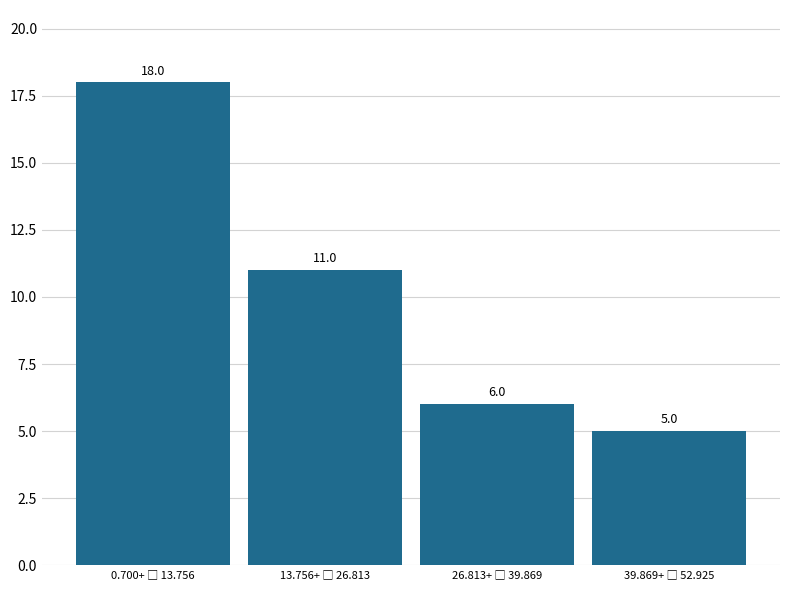

Reading left to right, transcribe all the data shown in this chart.

18	11	6	5